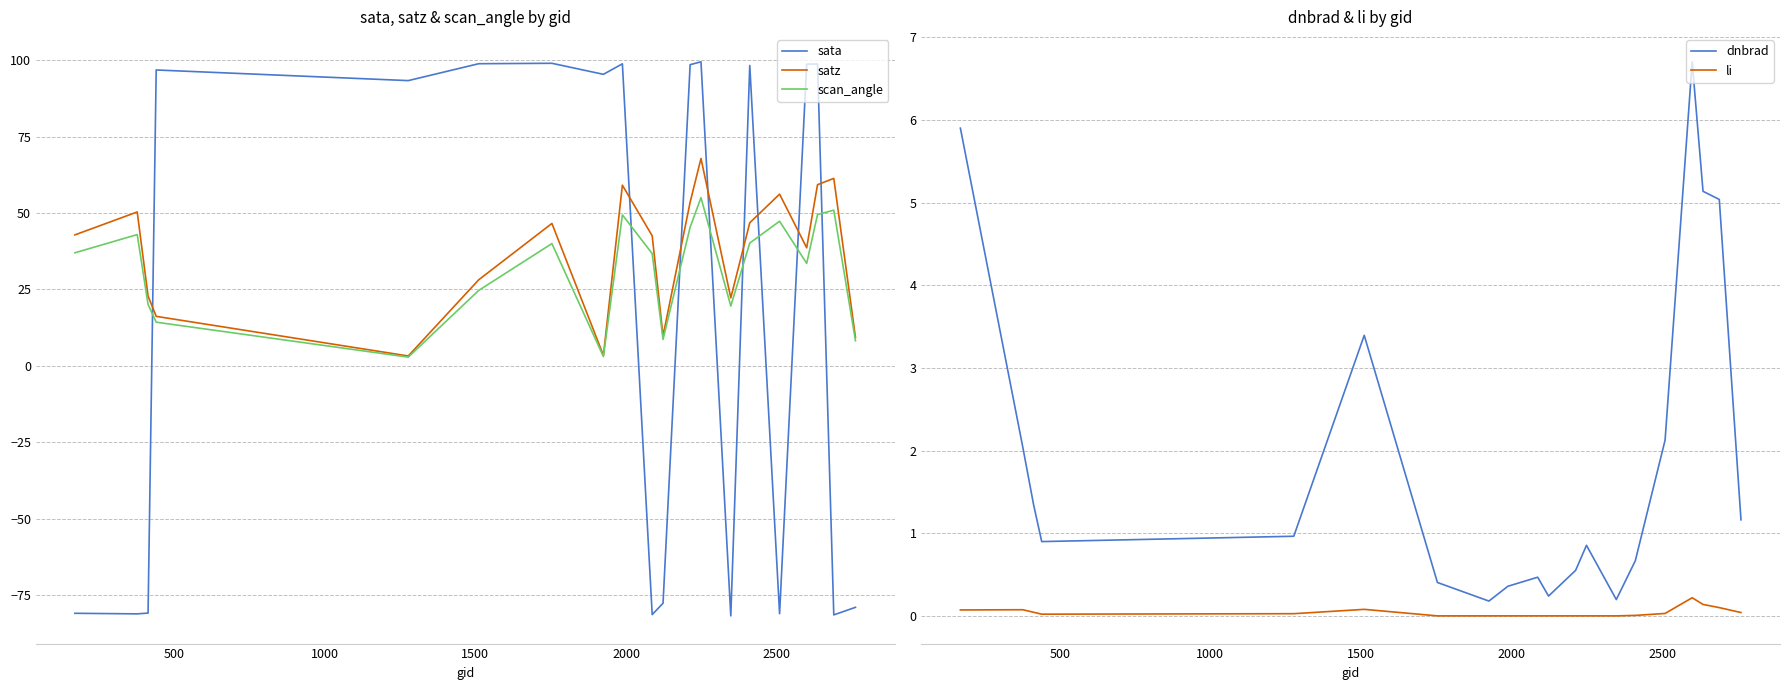

What is the highest value of the satz series?

67.8